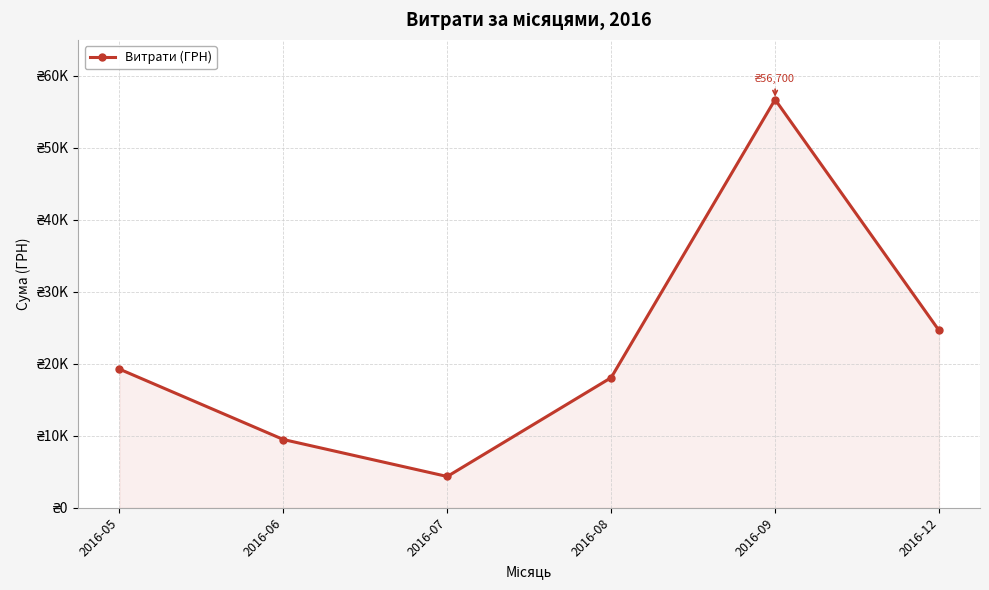

Is this an area chart (filled region under the line)?

Yes